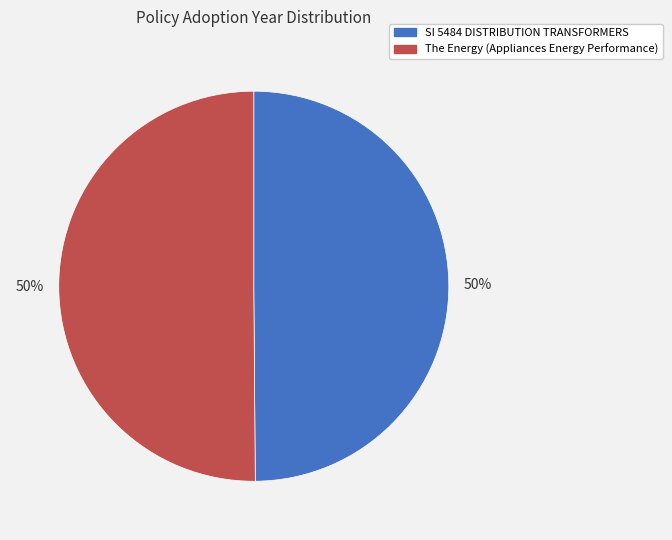

Combined, do SI 5484 DISTRIBUTION TRANSFORMERS and The Energy (Appliances Energy Performance) account for over 50%?

Yes